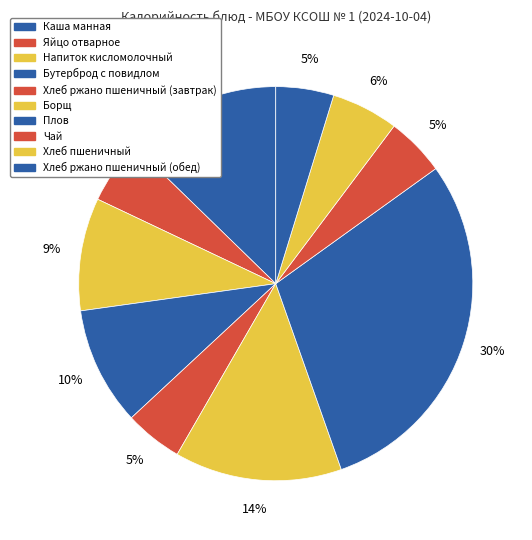

Combined, what portion of the pie is Чай and Борщ?

18.6%